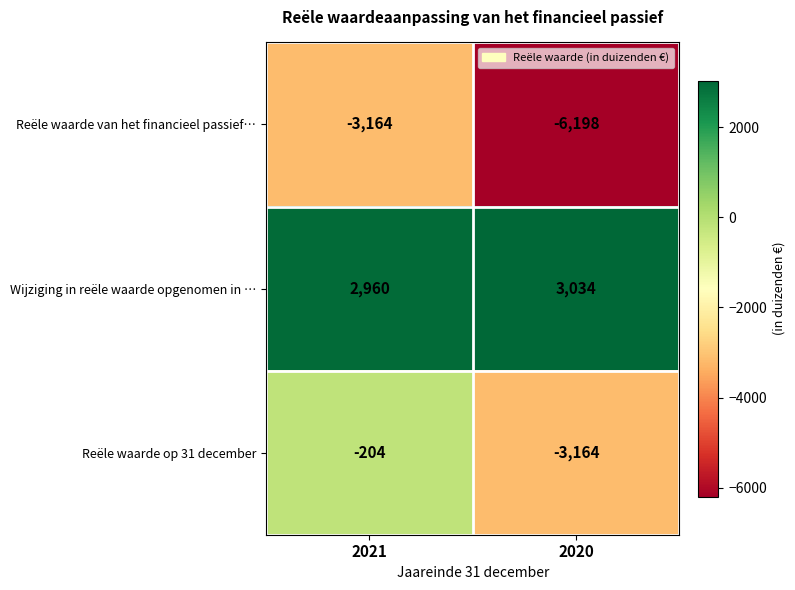

What is the approximate value of Reële waarde op 31 december at 2020?

-3164